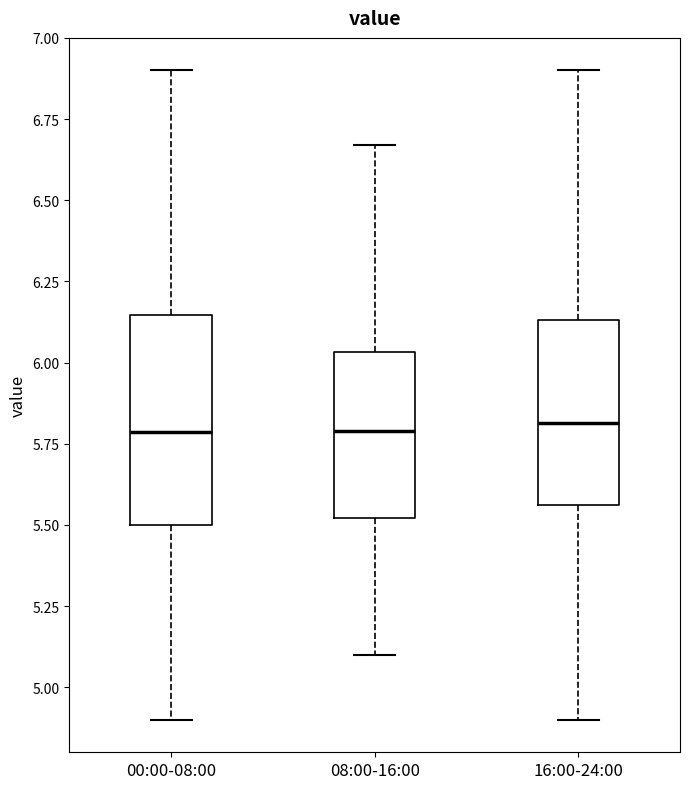

Reading left to right, transcribe this box plot: for each box, give where its median line is, the range the box spans, and where its two whiskers end, as read against the y-axis. The values are not printed on the chart, so give them approximately, as read against the axis.

00:00-08:00: median 5.80, box 5.50 to 6.15, whiskers 4.90 to 6.90
08:00-16:00: median 5.80, box 5.50 to 6.05, whiskers 5.10 to 6.65
16:00-24:00: median 5.80, box 5.55 to 6.15, whiskers 4.90 to 6.90